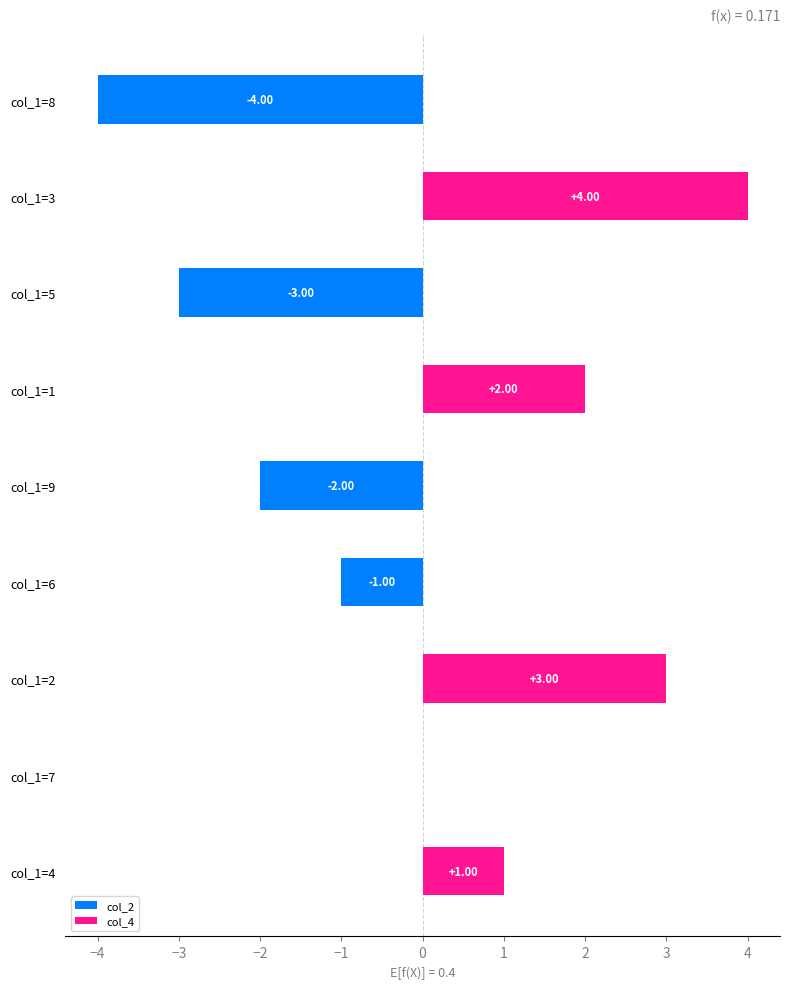

What is the sum of the values at col_1=6 and col_1=9?

-3